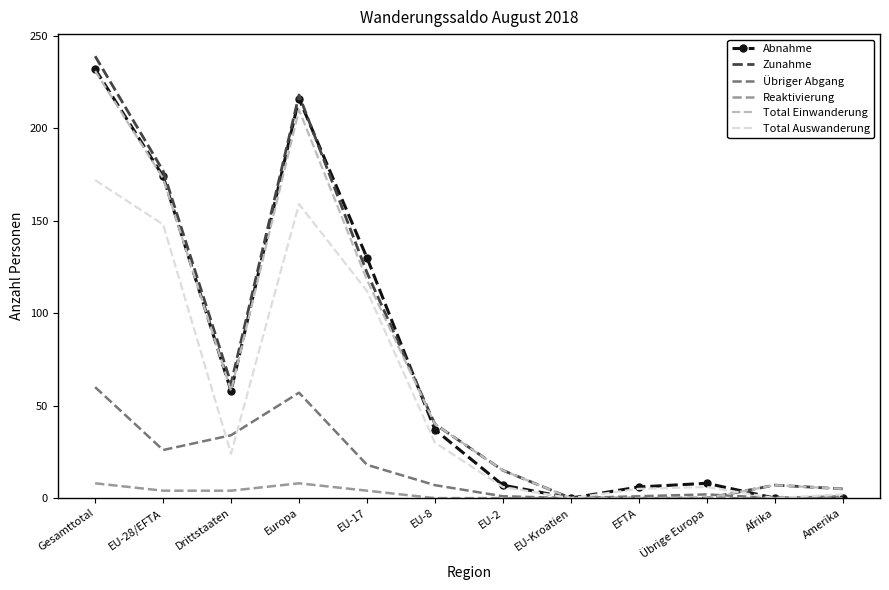

At which label does Total Auswanderung reach its peak?

Gesamttotal